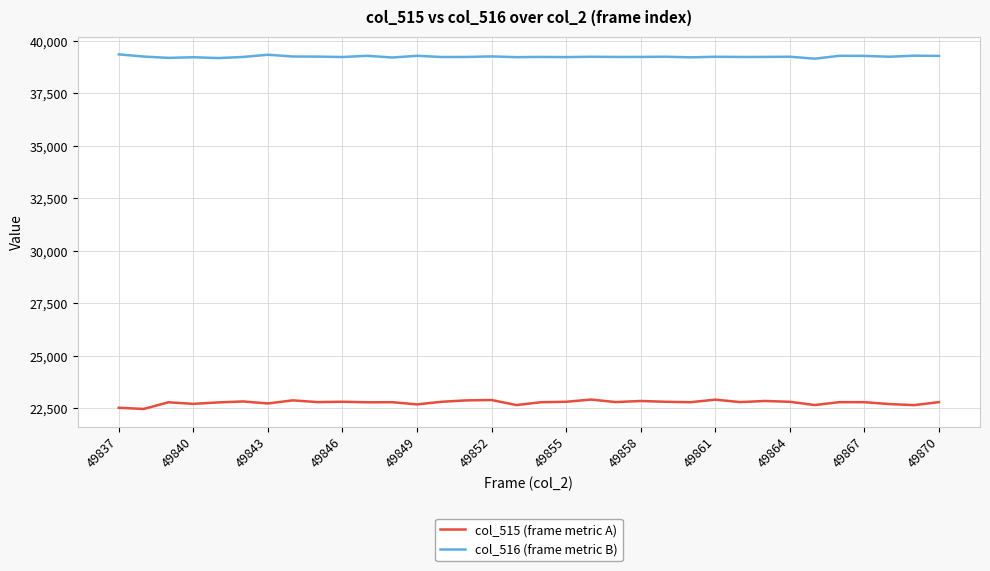

How many values in the col_516 (frame metric B) series are below 39243?

17